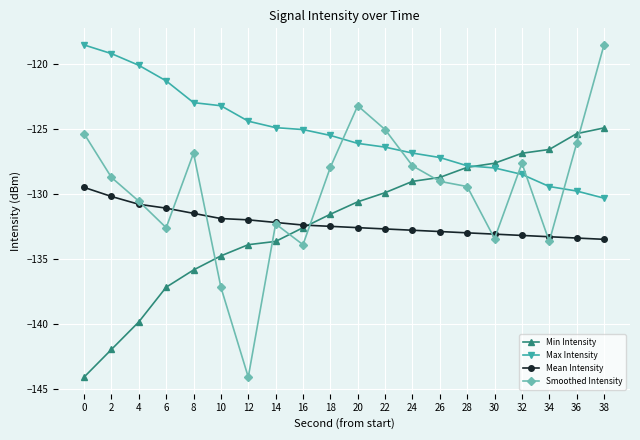

Which series has the widest spread of values?

Smoothed Intensity